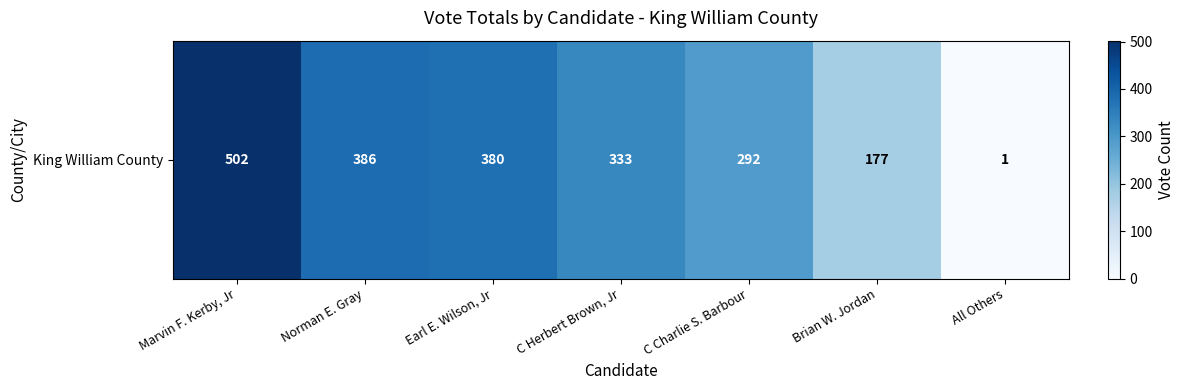

What is the change in value from Earl E. Wilson, Jr to C Charlie S. Barbour?

-88